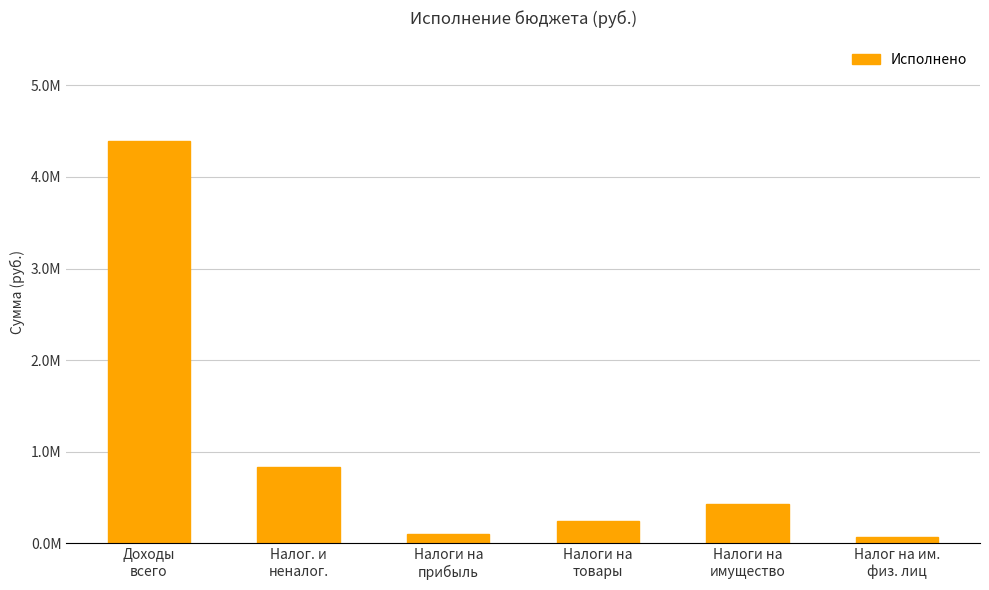

Where is the data nearest to the value 2229567?

Налог. и
неналог.